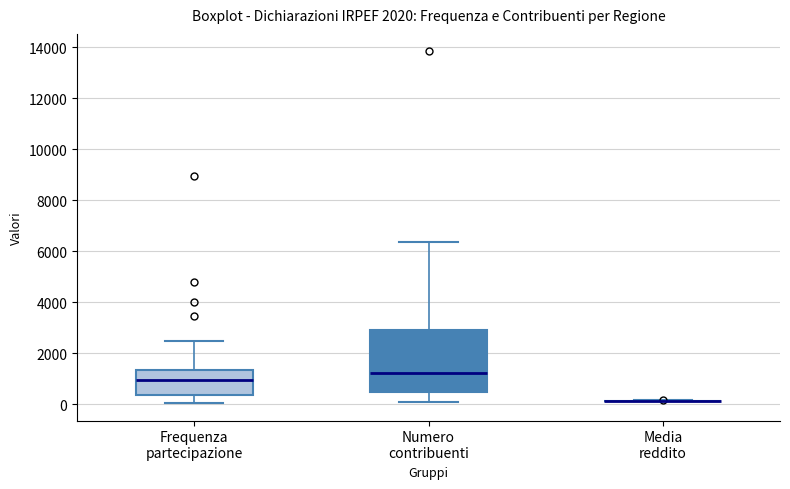

Reading left to right, transcribe this box plot: for each box, give where its median line is, the range the box spans, and where its two whiskers end, as read against the y-axis. The values are not printed on the chart, so give them approximately, as read against the axis.

Frequenza partecipazione: median 1000, box 400 to 1400, whiskers 0 to 2400
Numero contribuenti: median 1200, box 400 to 3000, whiskers 0 to 6400
Media reddito: box collapsed to a line at 200, whiskers 200 to 200